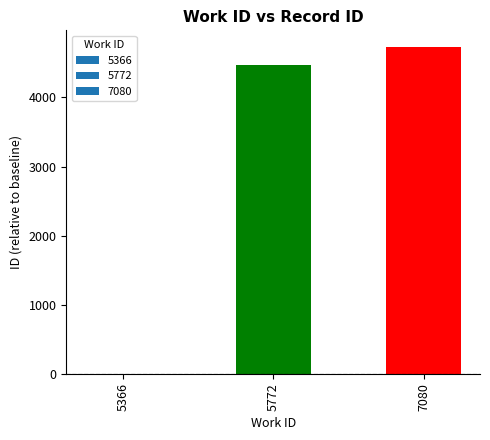

What is the sum of the values at 5772 and 7080?

9206